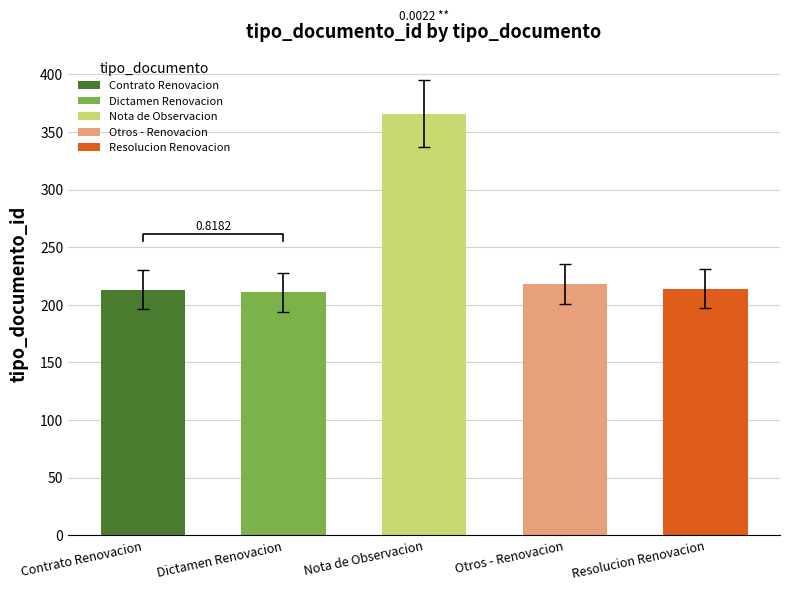

List the labels in order of value, largest first.

Nota de Observacion, Otros - Renovacion, Resolucion Renovacion, Contrato Renovacion, Dictamen Renovacion